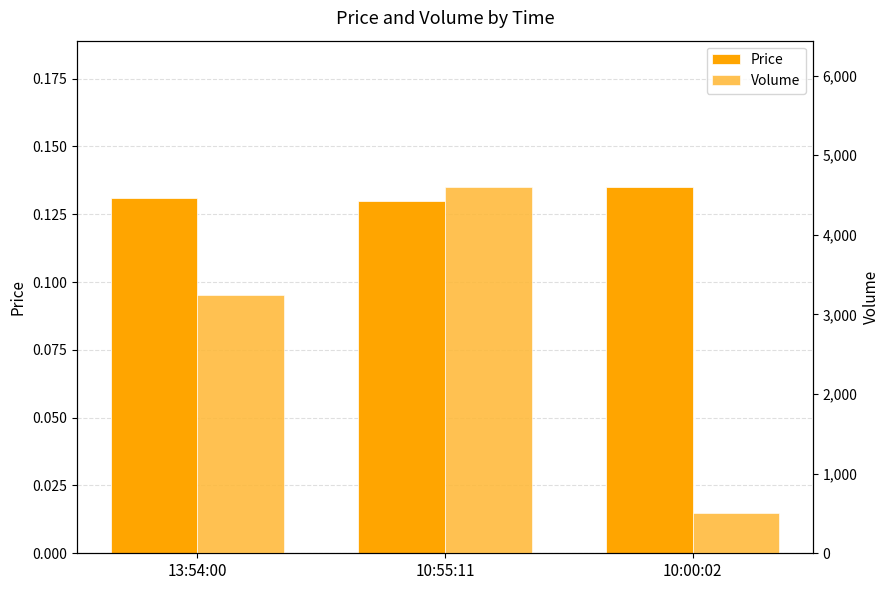

How many groups of bars are there?

3